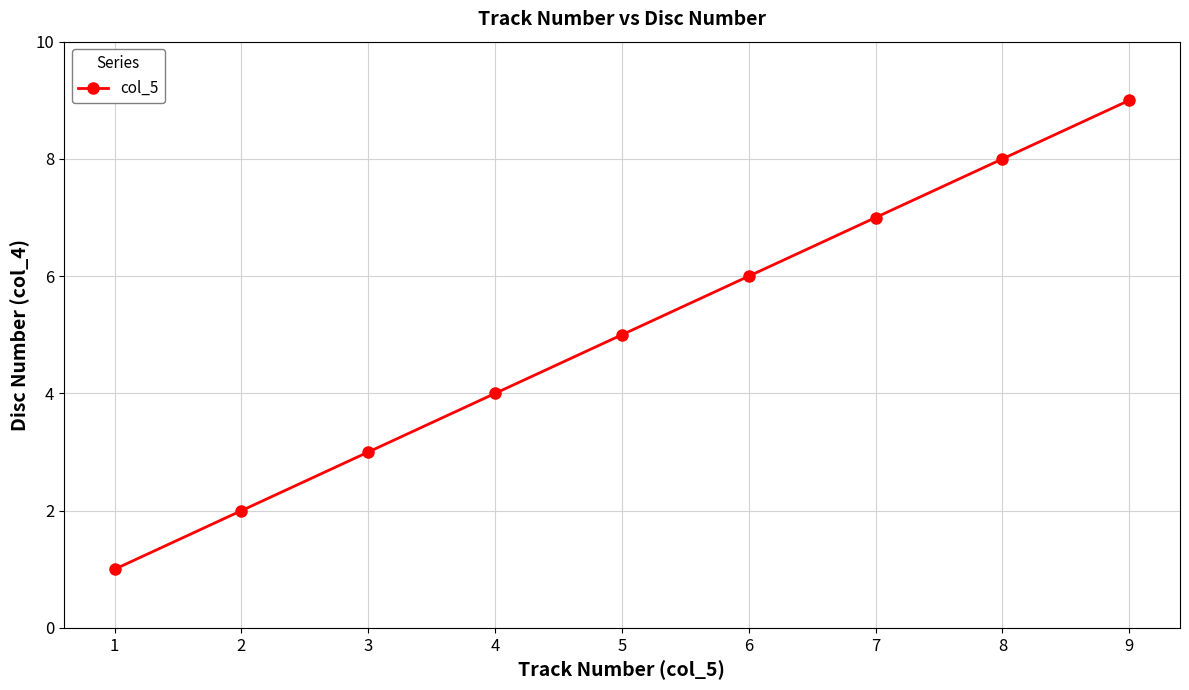

How many distinct data groups are displayed?

1